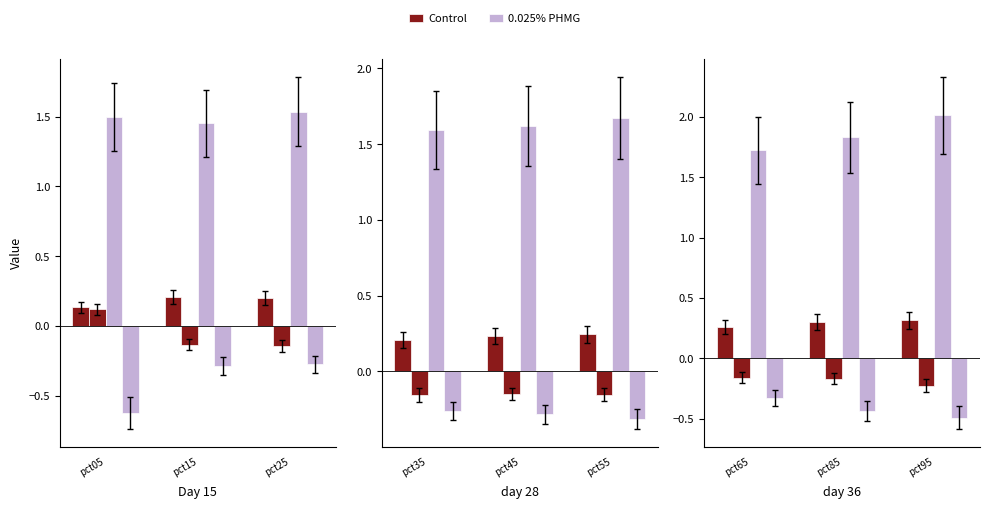

Which series has the largest total across all categories?

0.025% PHMG